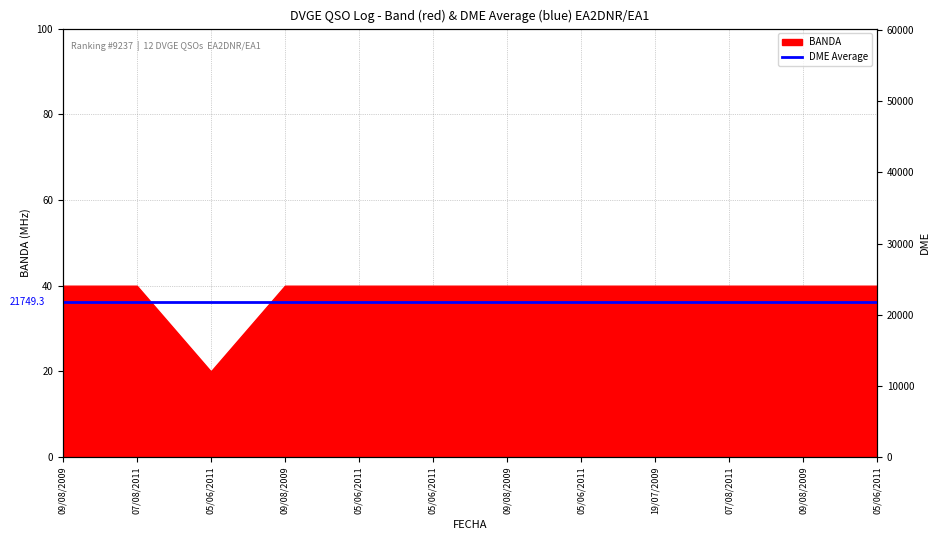

Which category has the highest value across all series?

05/06/2011